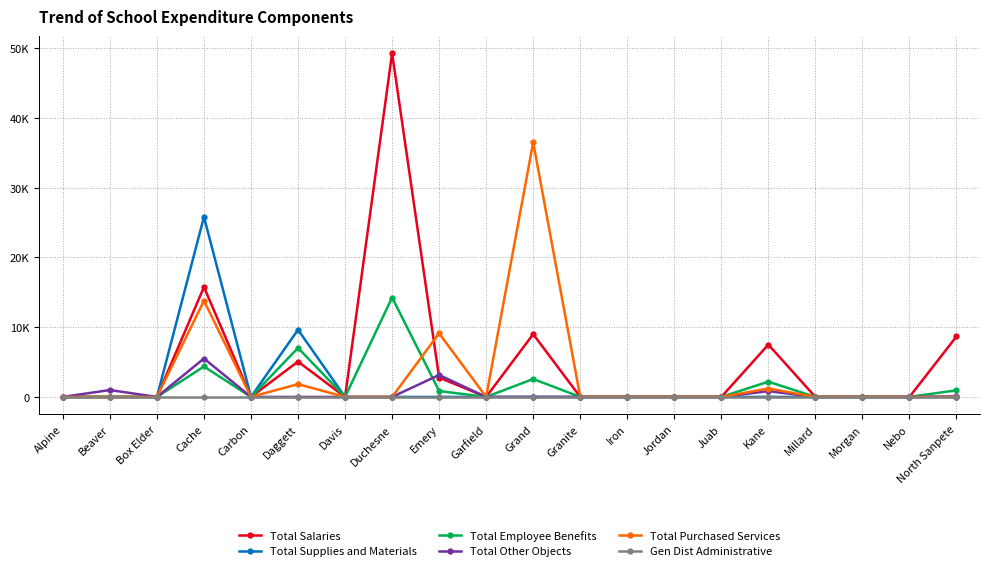

True or false: Total Purchased Services and Total Supplies and Materials intersect in this chart.

False